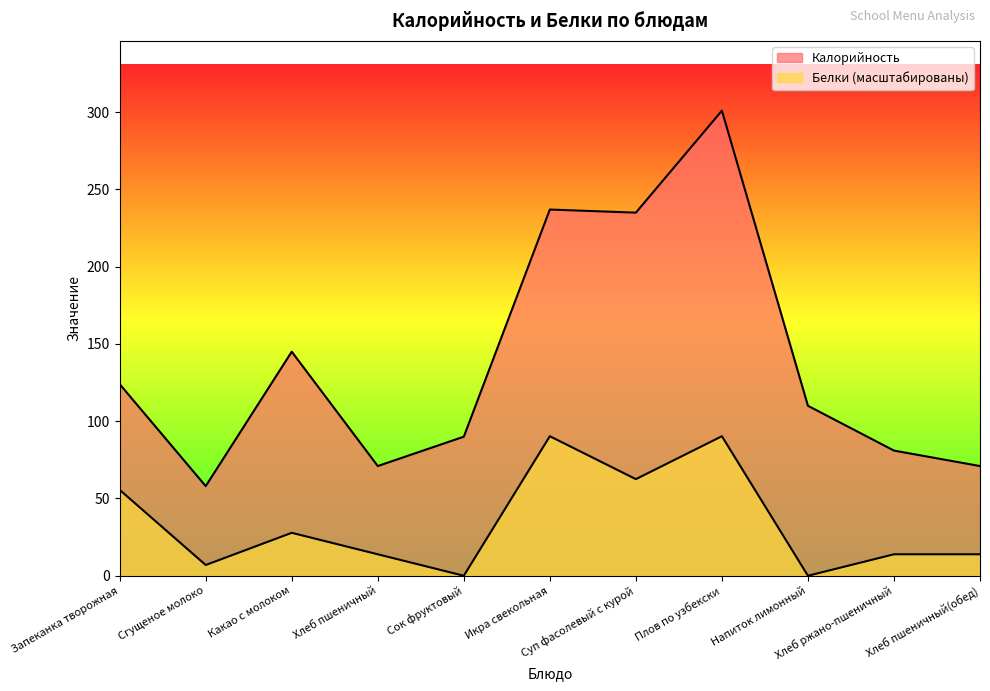

Which category has the highest value across all series?

Плов по узбекски